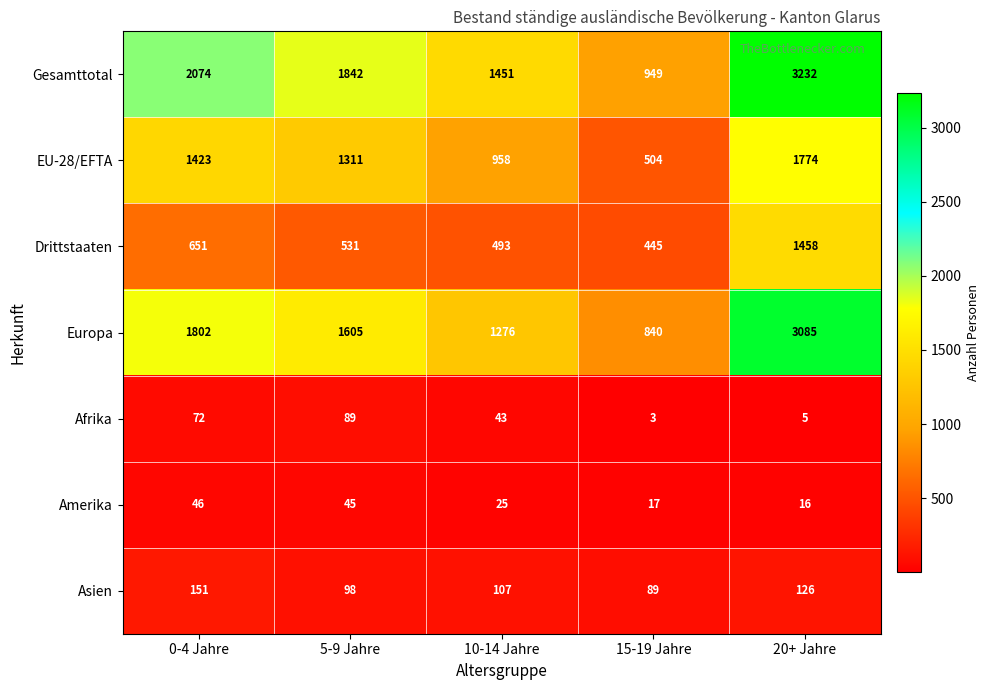

What is the smallest value displayed?

3